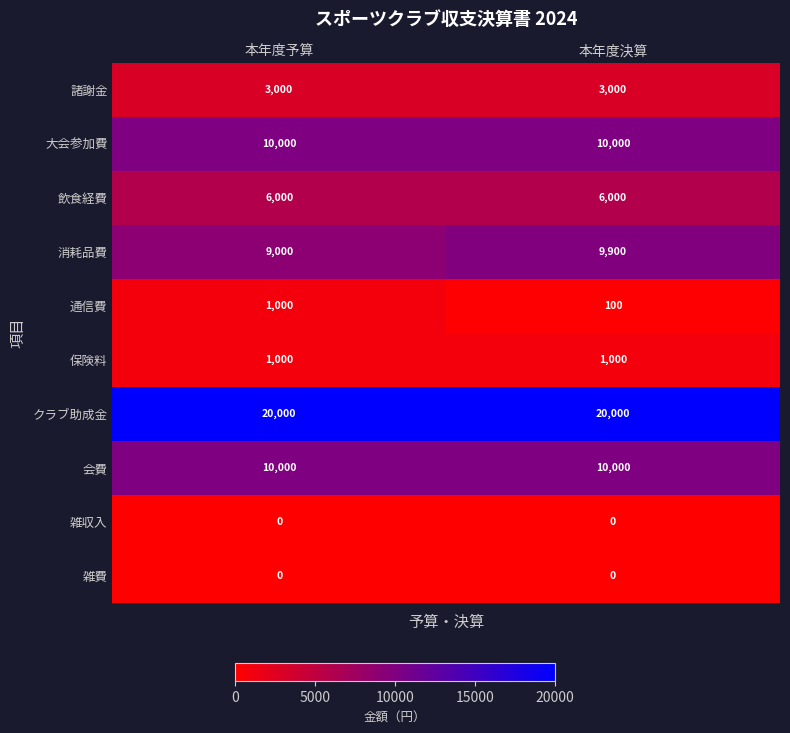

What is the maximum value shown in the chart?

20000